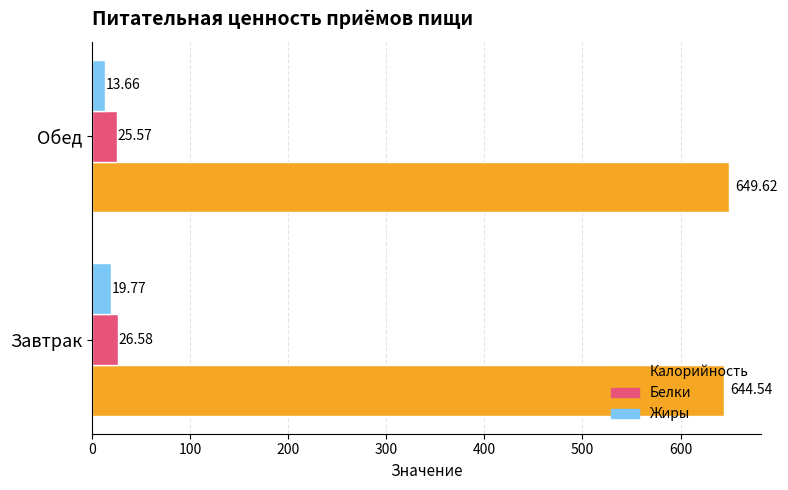

What is the sum of all Калорийность values?

1294.2